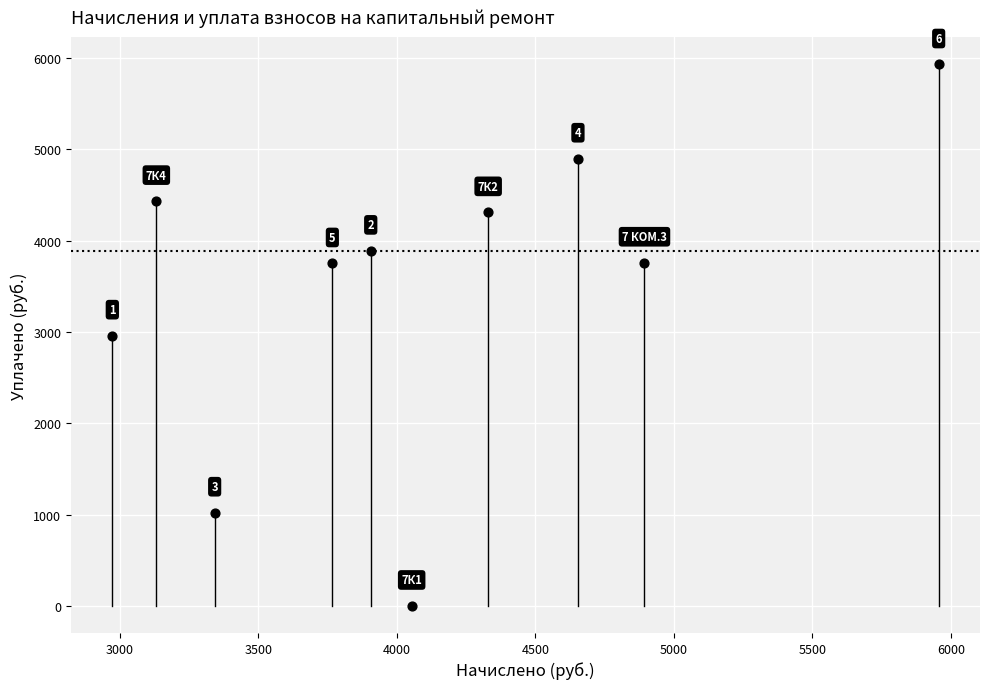

What is the range of X values (max minus min)?

2982.6